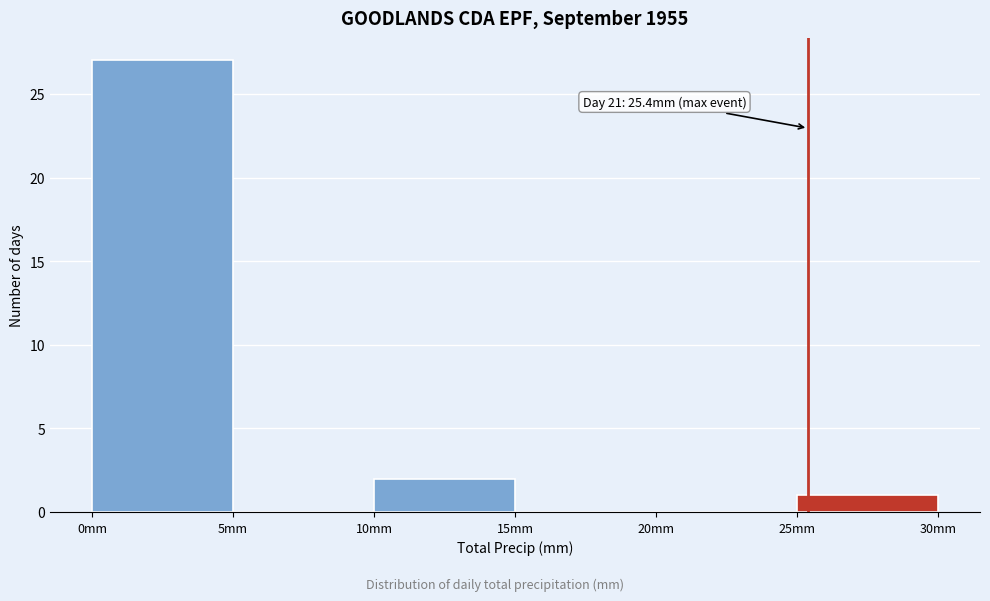

Which range on the x-axis has the tallest bar?

0 to 5